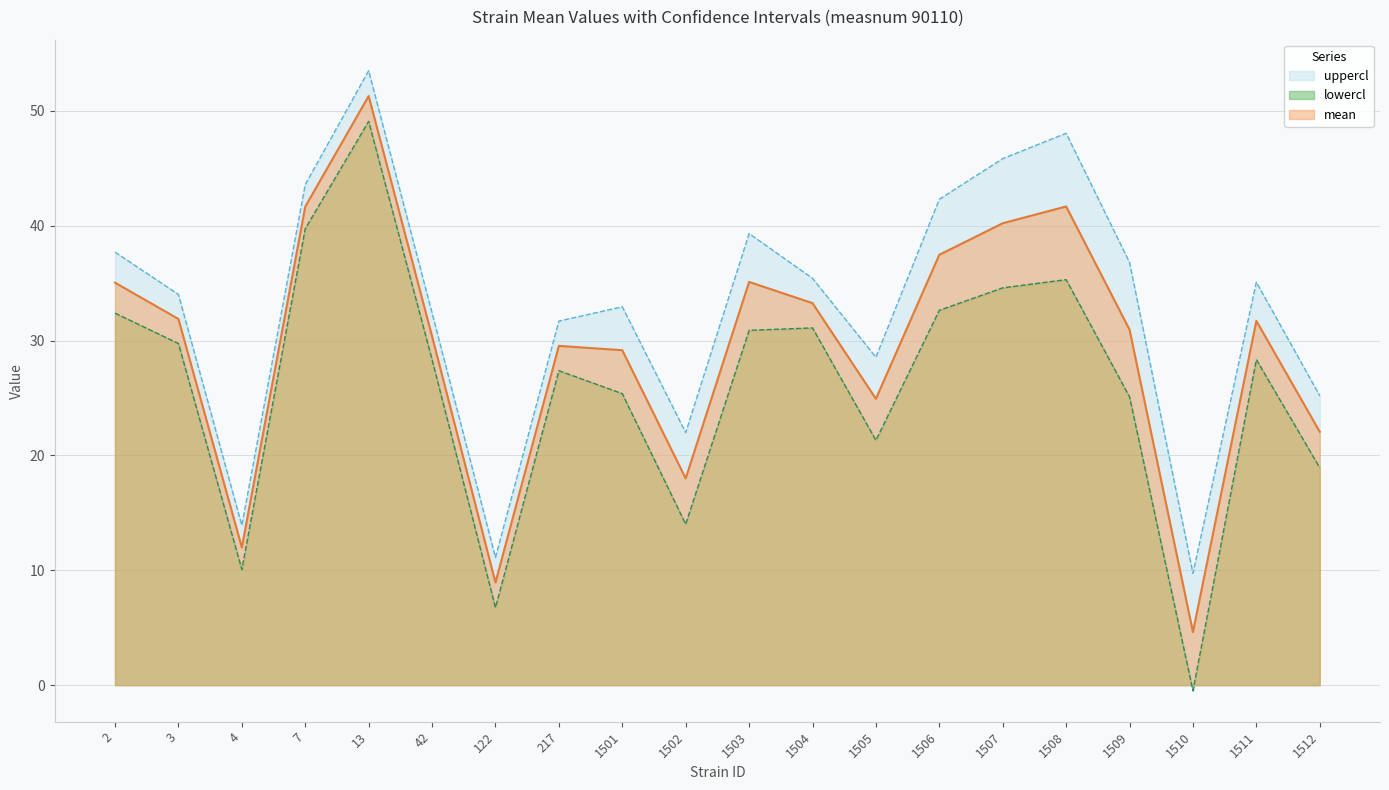

List the series in order of their overall mean, highest first.

uppercl, mean, lowercl